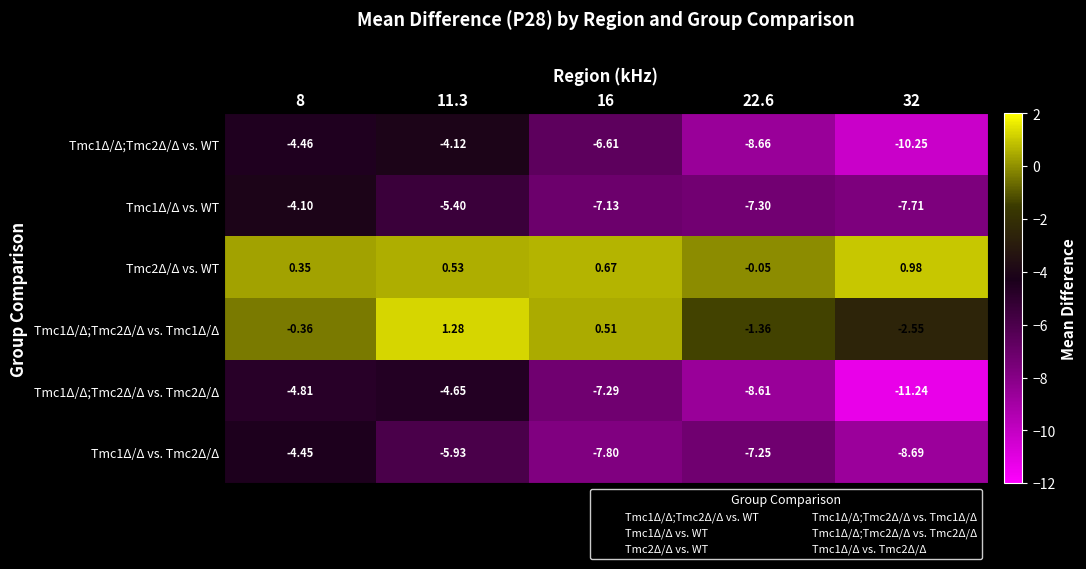

Reading left to right, extract all data points from this chart.

Tmc1Δ/Δ;Tmc2Δ/Δ vs. WT: 8=-4.5	11.3=-4.1	16=-6.6	22.6=-8.7	32=-10.2
Tmc1Δ/Δ vs. WT: 8=-4.1	11.3=-5.4	16=-7.1	22.6=-7.3	32=-7.7
Tmc2Δ/Δ vs. WT: 8=0.3	11.3=0.5	16=0.7	22.6=-0.1	32=1.0
Tmc1Δ/Δ;Tmc2Δ/Δ vs. Tmc1Δ/Δ: 8=-0.4	11.3=1.3	16=0.5	22.6=-1.4	32=-2.5
Tmc1Δ/Δ;Tmc2Δ/Δ vs. Tmc2Δ/Δ: 8=-4.8	11.3=-4.7	16=-7.3	22.6=-8.6	32=-11.2
Tmc1Δ/Δ vs. Tmc2Δ/Δ: 8=-4.5	11.3=-5.9	16=-7.8	22.6=-7.2	32=-8.7